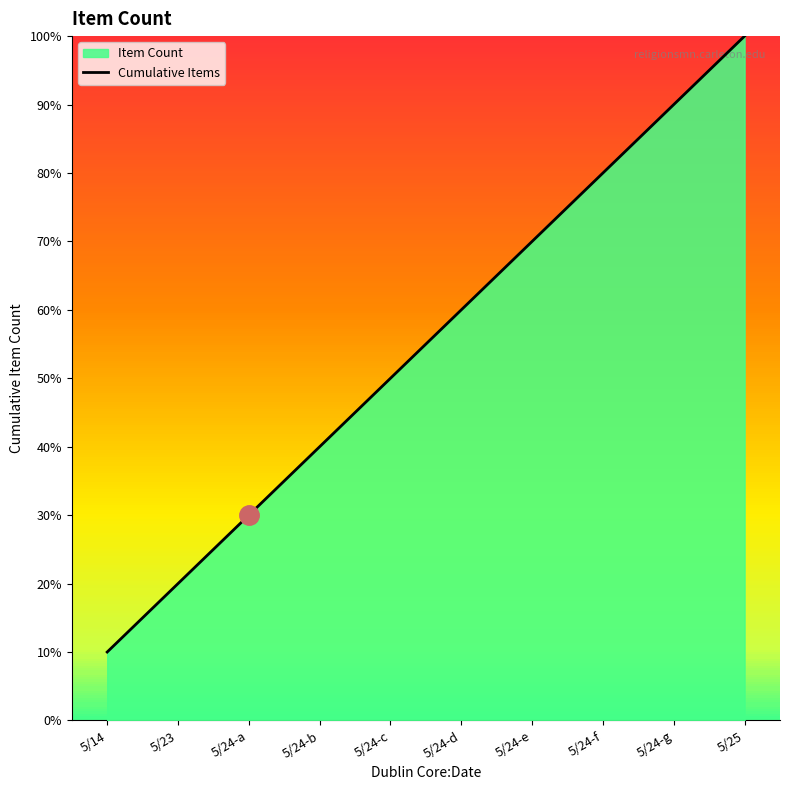

True or false: the data shows 10 at 5/24-e.

False